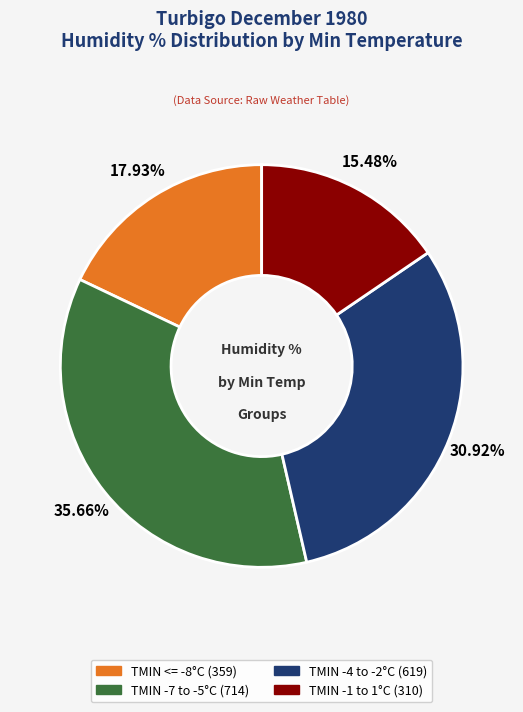

Does any single category account for the majority?

No